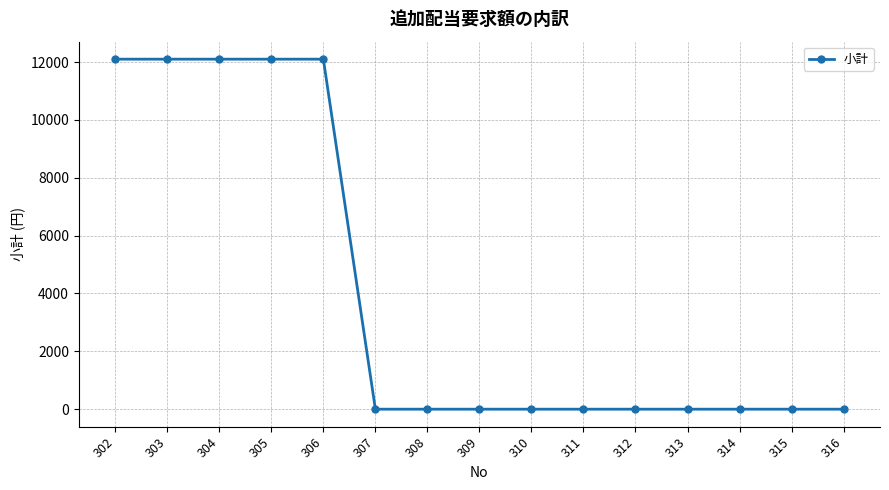

Count the number of values greater than 0.

5